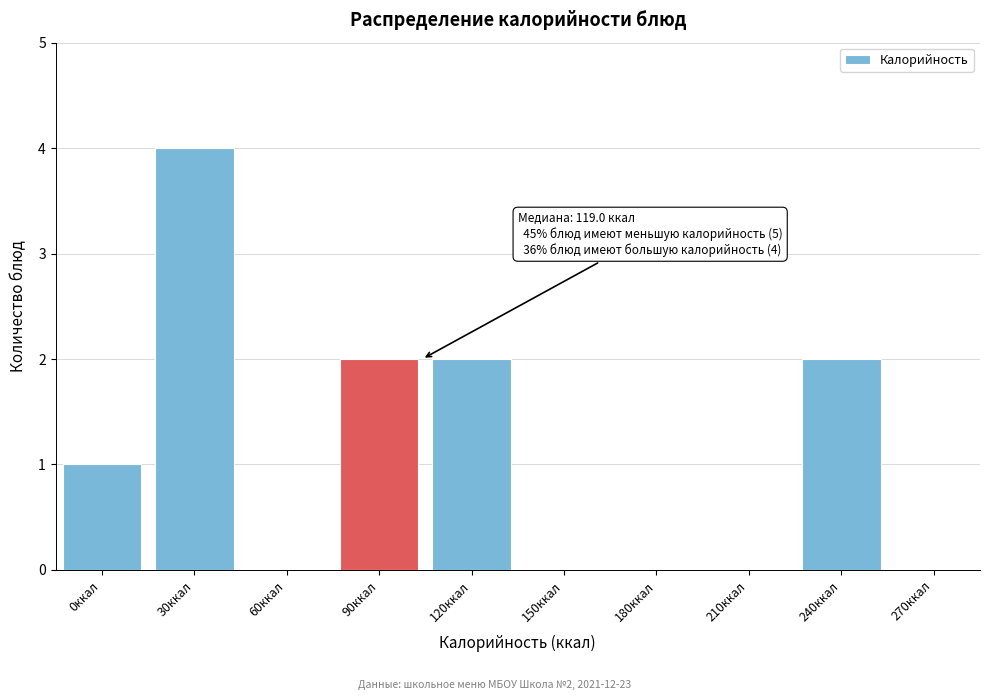

Reading left to right, extract all data points from this chart.

0ккал=1	30ккал=4	60ккал=0	90ккал=2	120ккал=2	150ккал=0	180ккал=0	210ккал=0	240ккал=2	270ккал=0